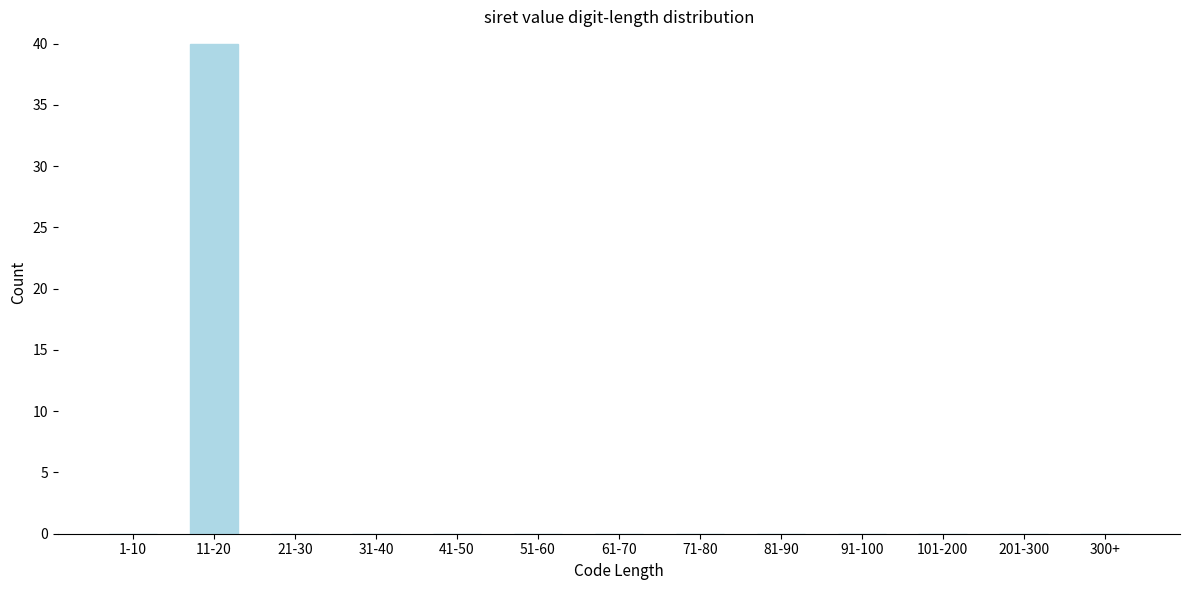

Reading left to right, what are all the values shown in this chart?

1-10=0	11-20=40	21-30=0	31-40=0	41-50=0	51-60=0	61-70=0	71-80=0	81-90=0	91-100=0	101-200=0	201-300=0	300+=0